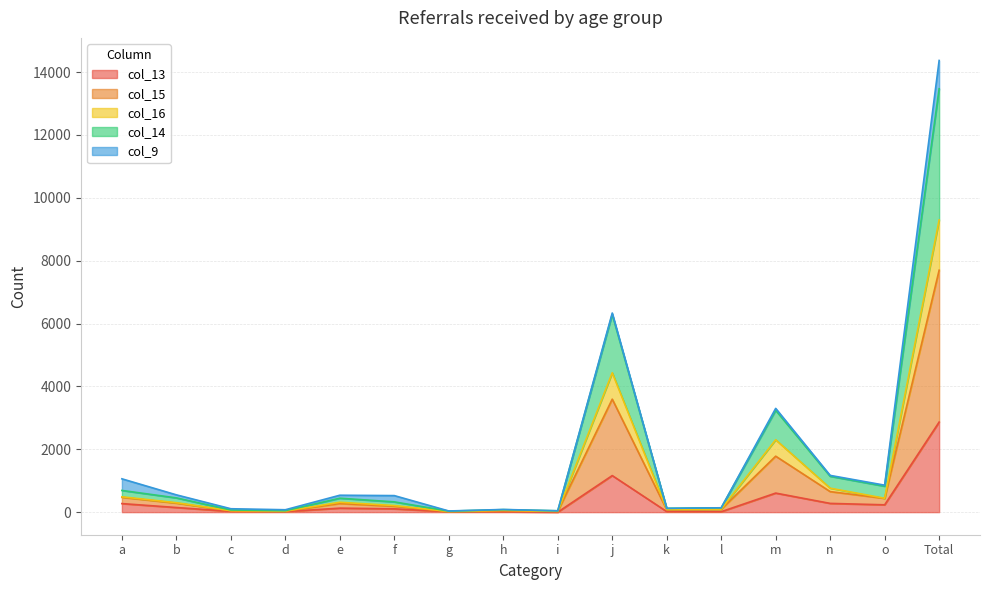

How many interior local valleys does the col_15 series have?

5